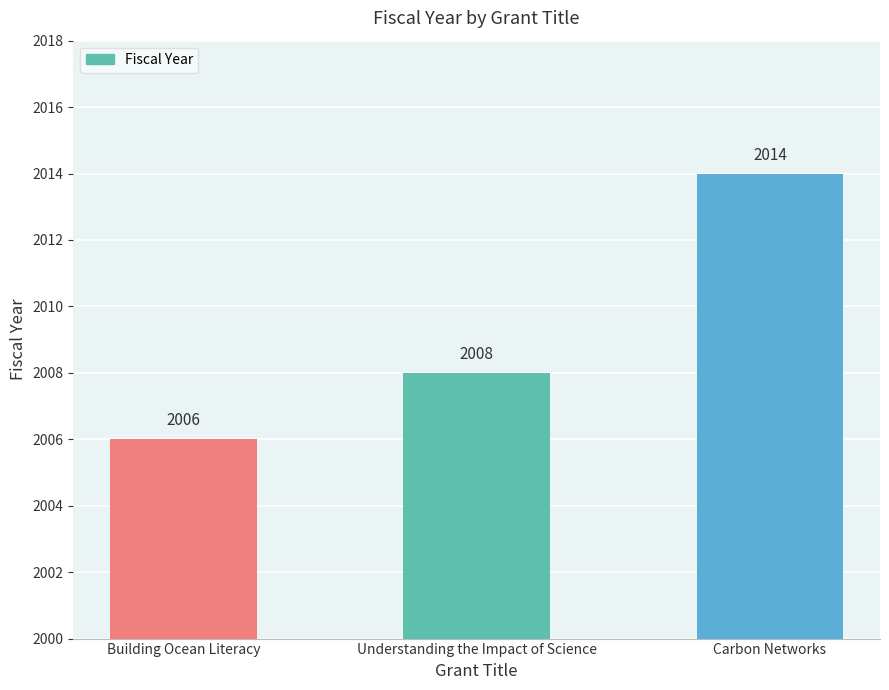

What is the label of the 1st bar from the left?

Building Ocean Literacy